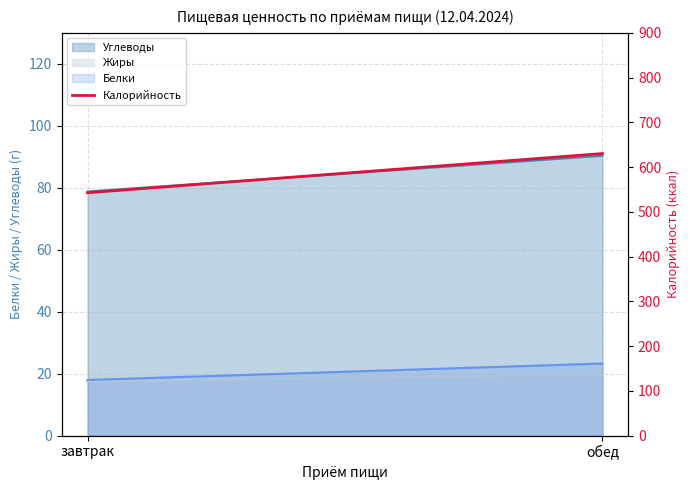

Which category has the lowest value across all series?

завтрак